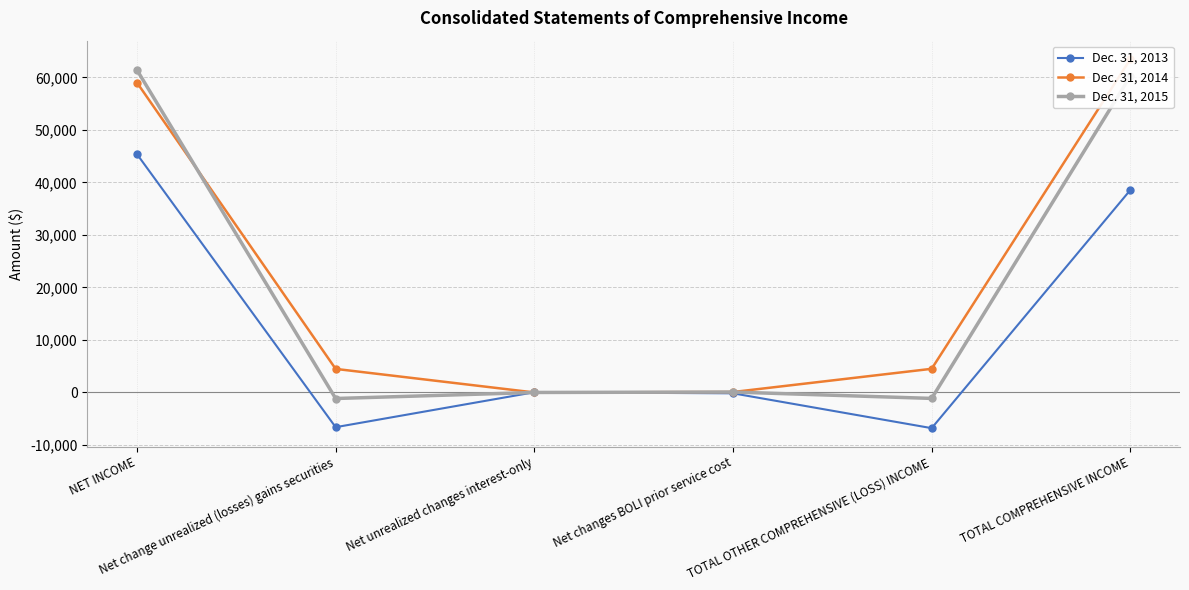

Which series changed the most between NET INCOME and TOTAL OTHER COMPREHENSIVE (LOSS) INCOME?

Dec. 31, 2015